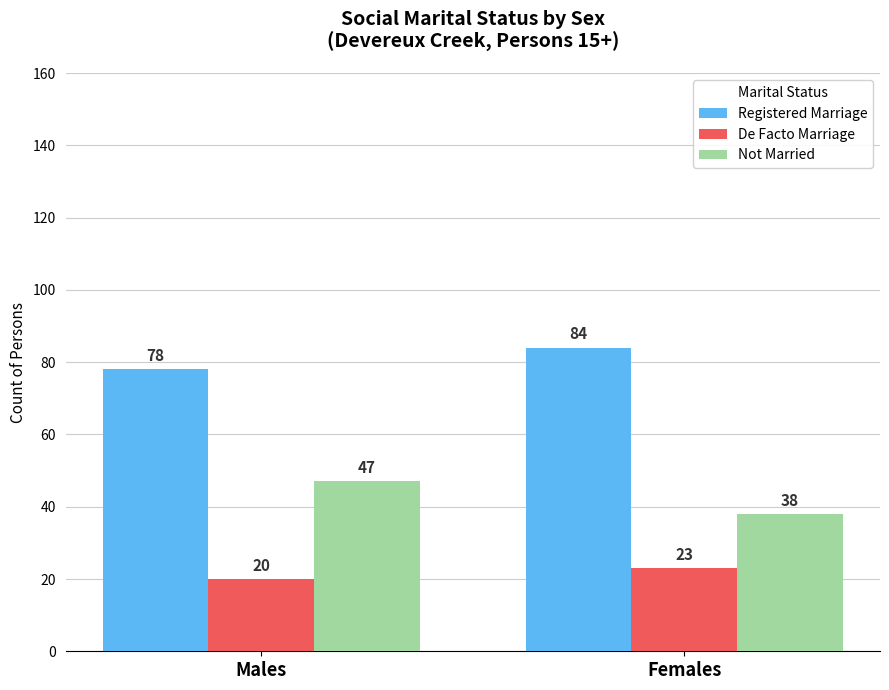

At Females, list the series in order from largest to smallest.

Registered Marriage, Not Married, De Facto Marriage